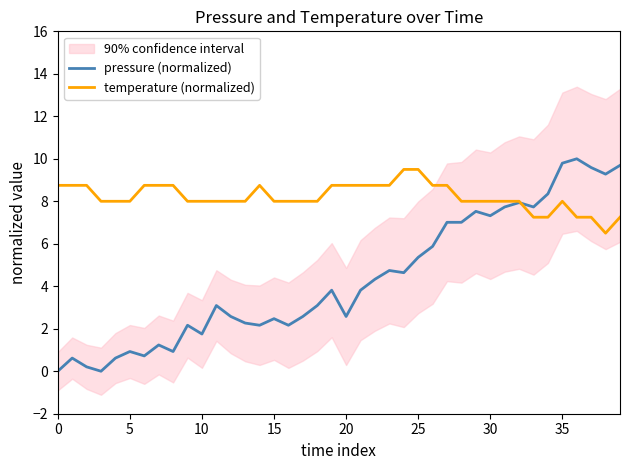

Is it true that pressure (normalized) equals 0.9 at 5?

True